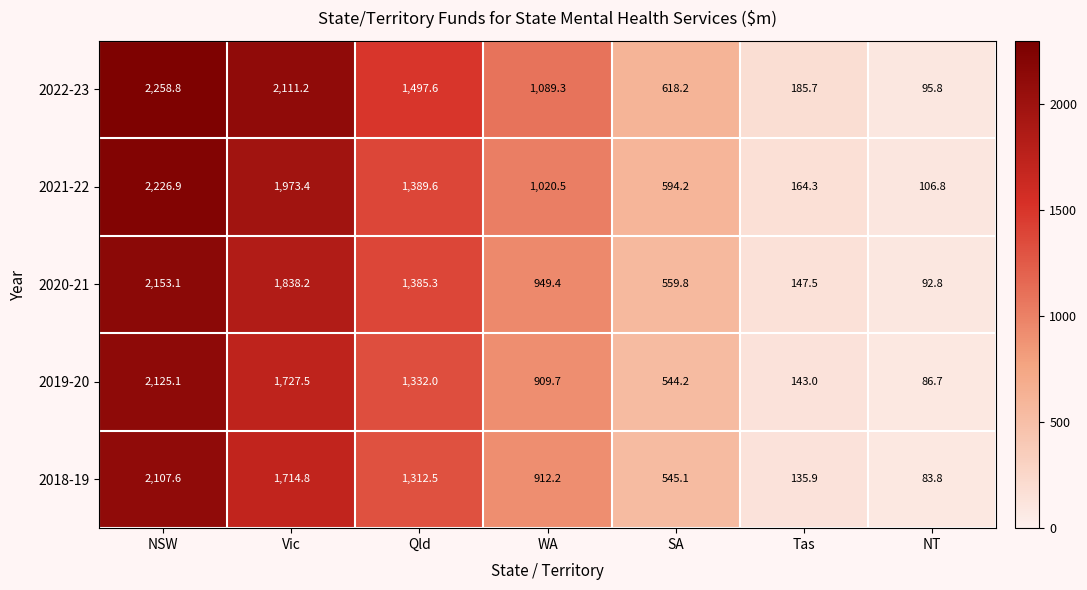

Which series has the widest spread of values?

2022-23